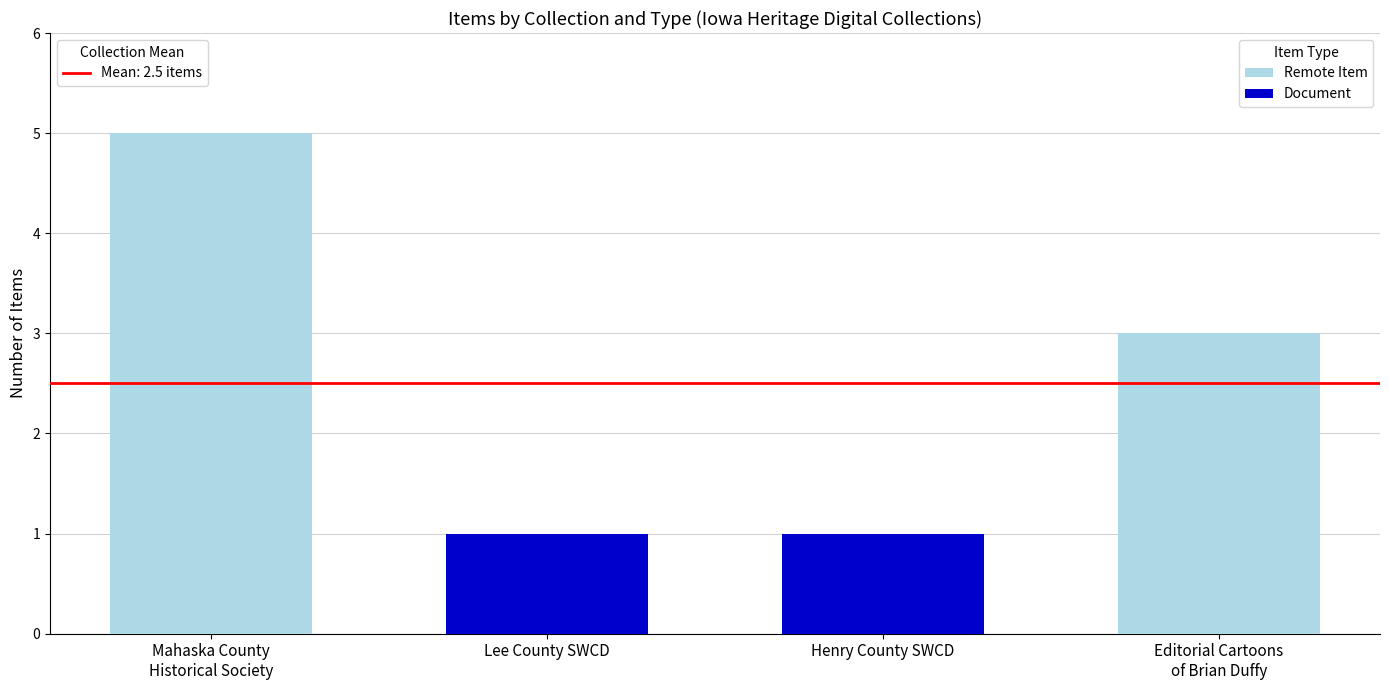

Does the chart contain stacked bars?

Yes